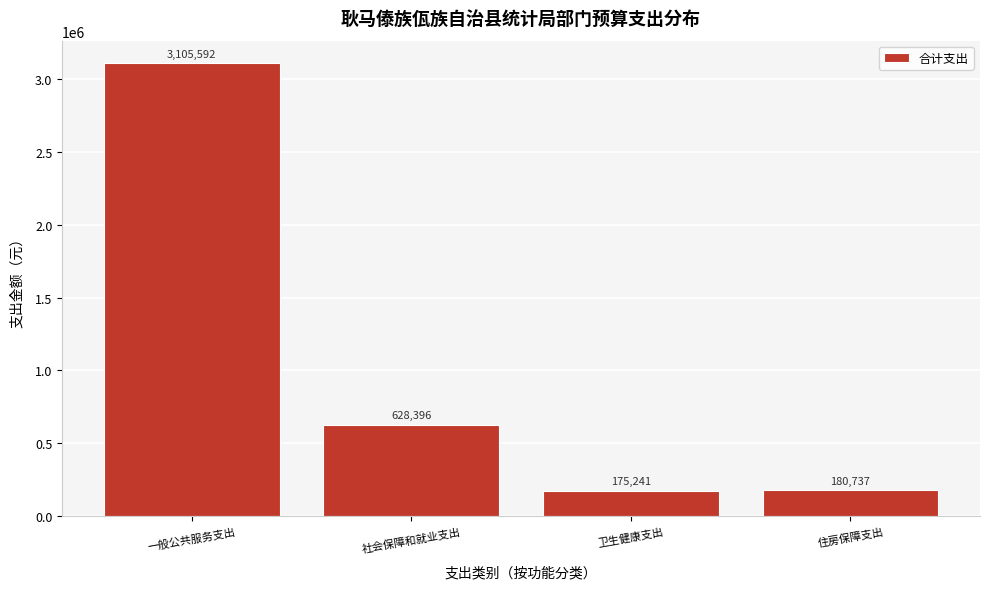

Rank the categories by value from lowest to highest.

卫生健康支出, 住房保障支出, 社会保障和就业支出, 一般公共服务支出